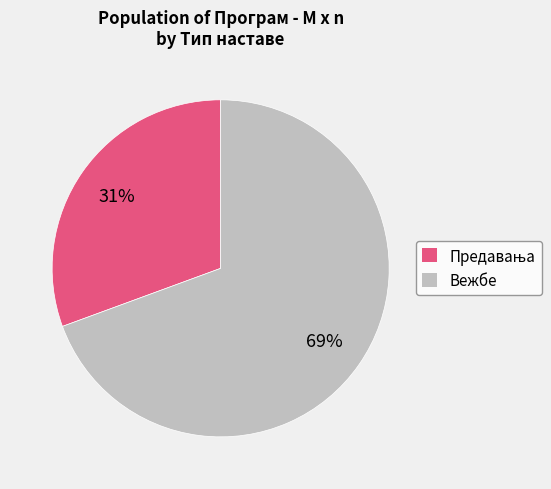

To the nearest percent, what percentage of the pie is Вежбе?

69%